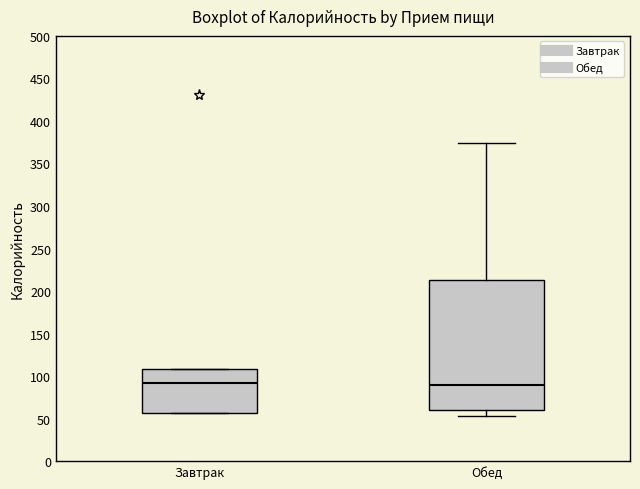

Reading left to right, transcribe this box plot: for each box, give where its median line is, the range the box spans, and where its two whiskers end, as read against the y-axis. The values are not printed on the chart, so give them approximately, as read against the axis.

Завтрак: median 90, box 55 to 110, whiskers 55 to 110
Обед: median 90, box 60 to 215, whiskers 55 to 375